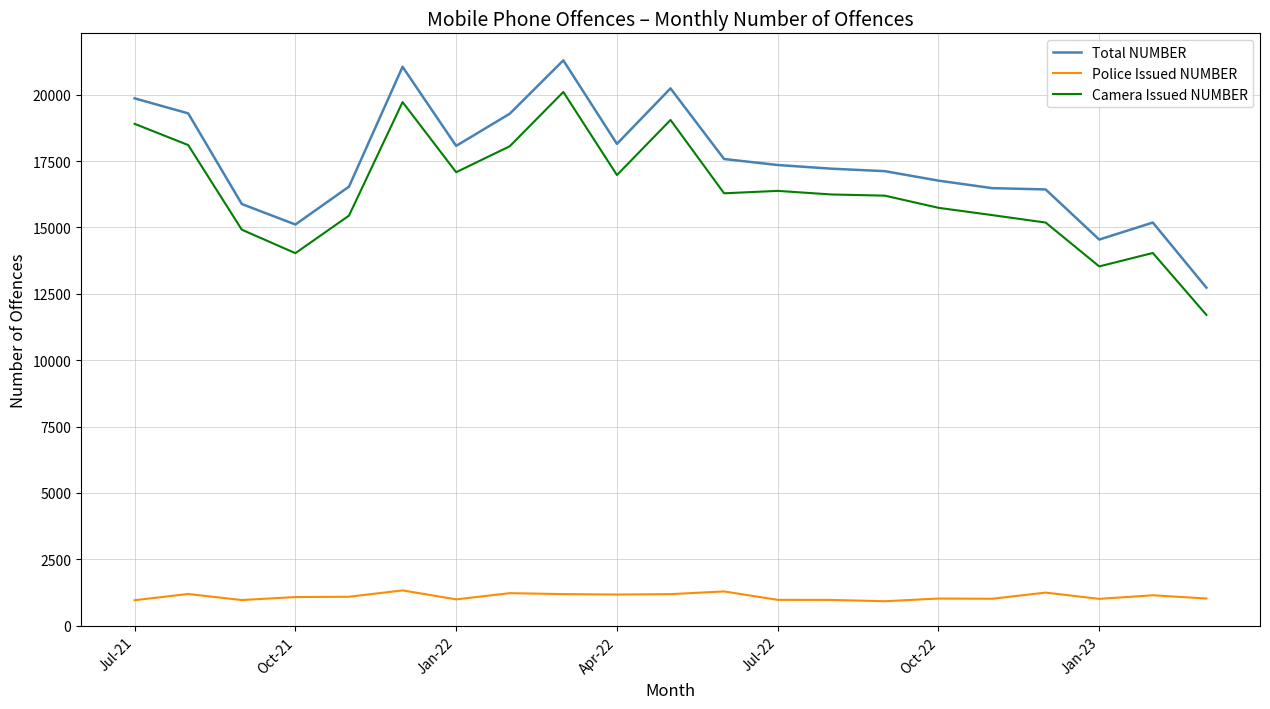

What is the difference between the second highest and minimum values in the Police Issued NUMBER series?

369